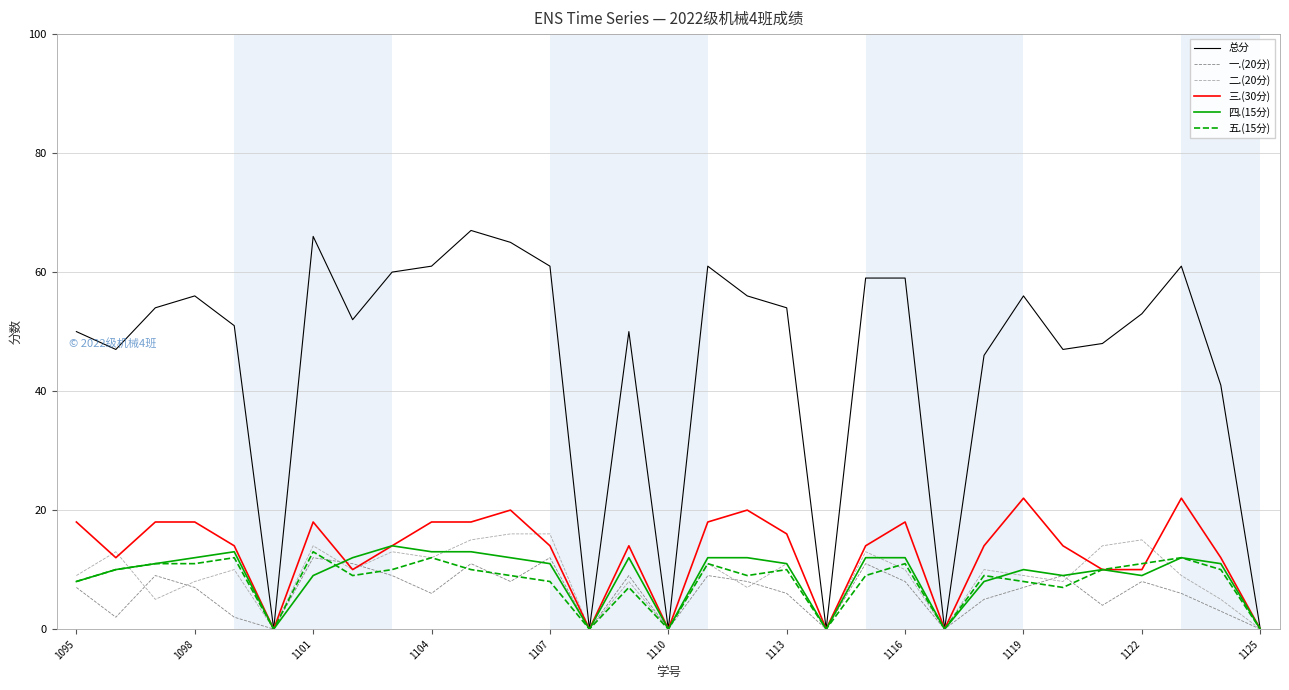

Which series has the largest total across all categories?

总分